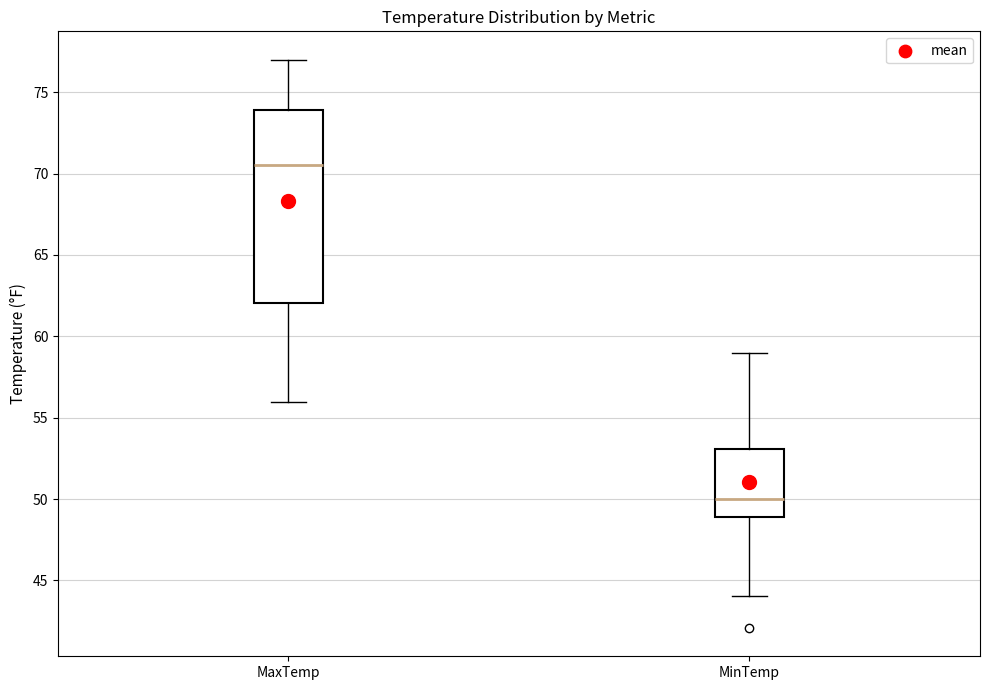

Reading left to right, read every box against the y-axis: the position of its median line, the range the box covers, and the ends of its whiskers. The values are not printed on the chart, so give them approximately, as read against the axis.

MaxTemp: median 70.5, box 62.0 to 74.0, whiskers 56.0 to 77.0
MinTemp: median 50.0, box 49.0 to 53.0, whiskers 44.0 to 59.0